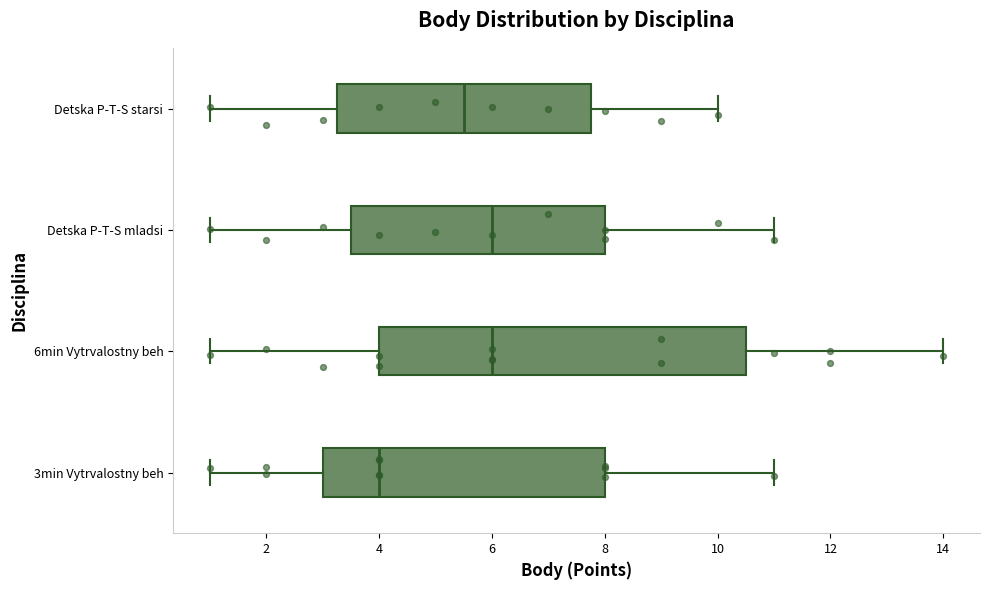

Reading bottom to top, transcribe this box plot: for each box, give where its median line is, the range the box spans, and where its two whiskers end, as read against the x-axis. The values are not printed on the chart, so give them approximately, as read against the axis.

3min Vytrvalostny beh: median 4.0, box 3.0 to 8.0, whiskers 1.0 to 11.0
6min Vytrvalostny beh: median 6.0, box 4.0 to 10.6, whiskers 1.0 to 14.0
Detska P-T-S mladsi: median 6.0, box 3.6 to 8.0, whiskers 1.0 to 11.0
Detska P-T-S starsi: median 5.6, box 3.2 to 7.8, whiskers 1.0 to 10.0